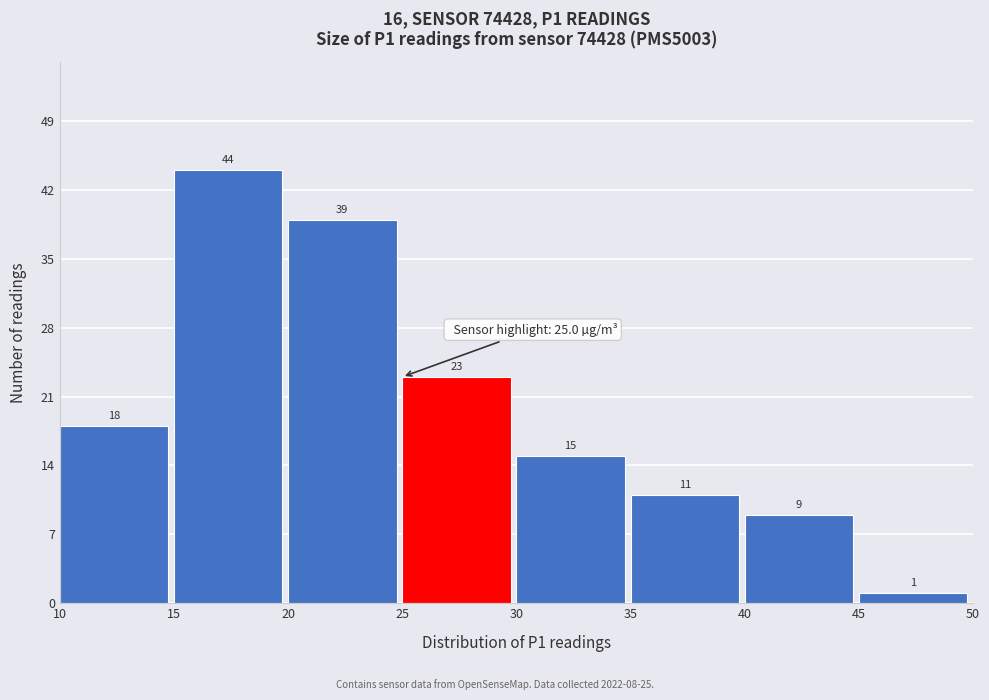

Over which range of the x-axis is the bar tallest?

15 to 20